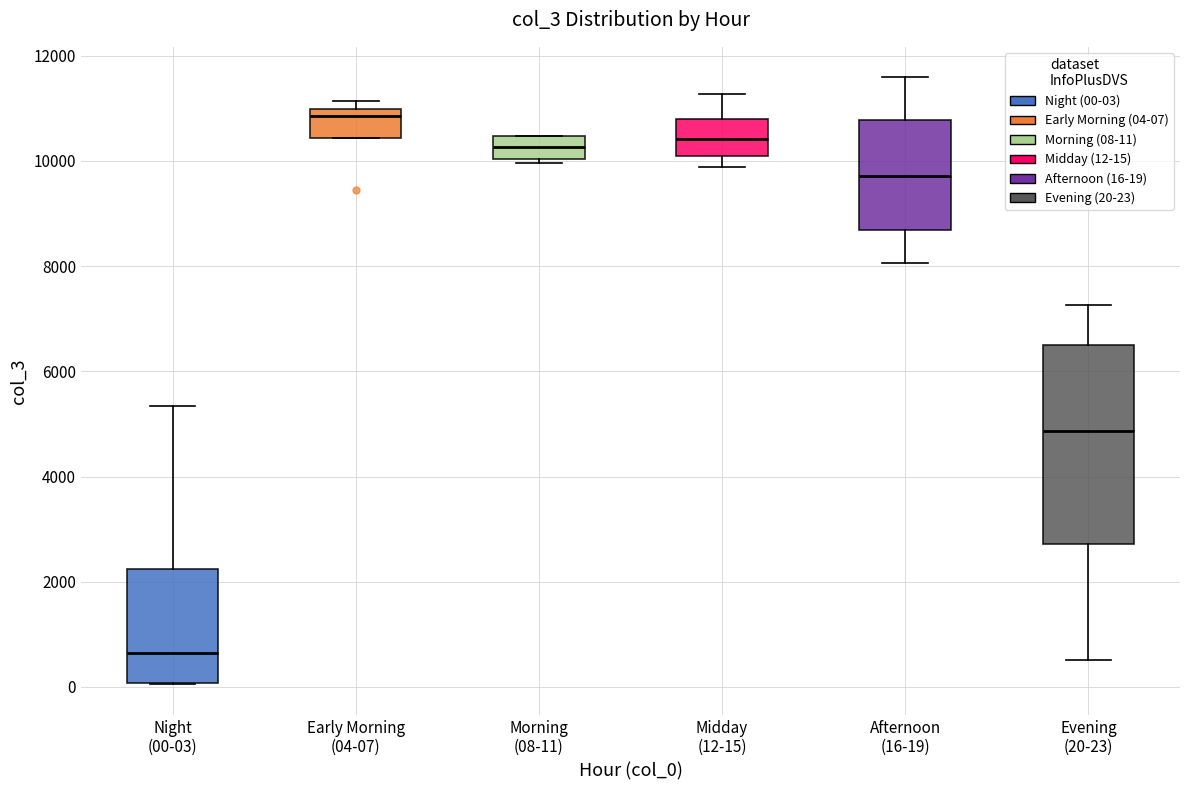

Reading left to right, read every box against the y-axis: the position of its median line, the range the box covers, and the ends of its whiskers. The values are not printed on the chart, so give them approximately, as read against the axis.

Night (00-03): median 600, box 0 to 2200, whiskers 0 to 5400
Early Morning (04-07): median 10800, box 10400 to 11000, whiskers 10400 to 11200
Morning (08-11): median 10200, box 10000 to 10400, whiskers 10000 (just below the box's lower edge) to 10400
Midday (12-15): median 10400, box 10200 to 10800, whiskers 9800 to 11200
Afternoon (16-19): median 9800, box 8600 to 10800, whiskers 8000 to 11600
Evening (20-23): median 4800, box 2800 to 6600, whiskers 600 to 7200